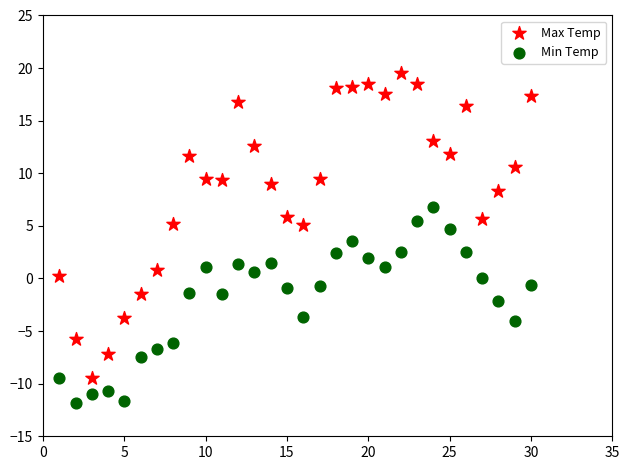

Which series reaches the minimum Y coordinate?

Min Temp